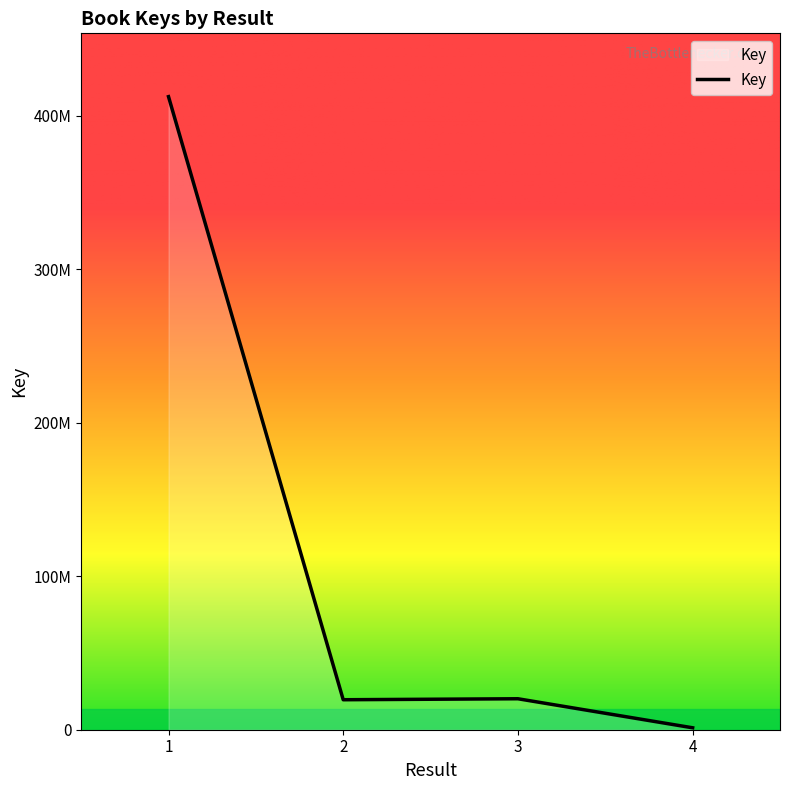

The value at 1 is 412532140. True or false?

True